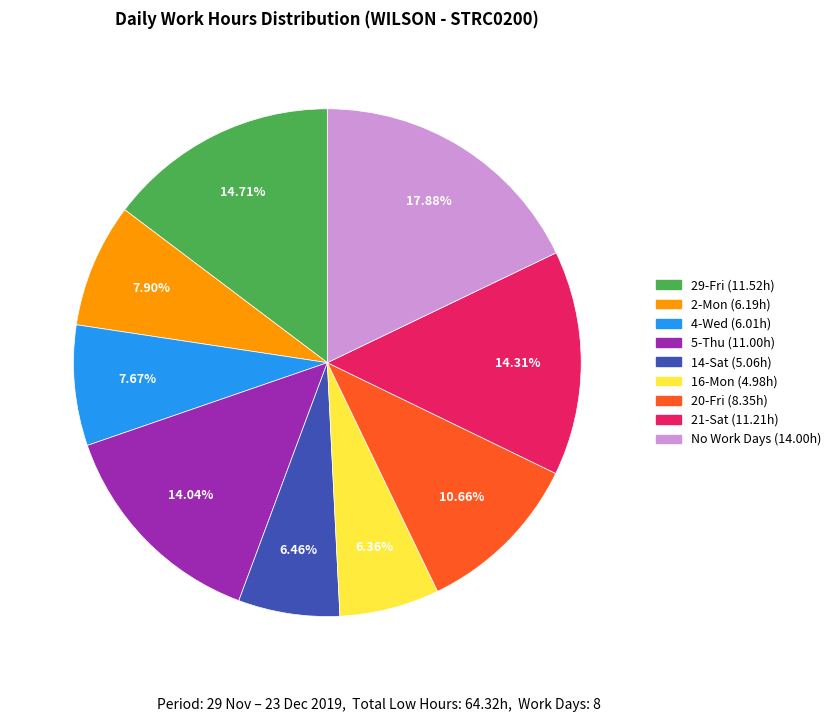

Is there any slice that represents more than half of the pie?

No